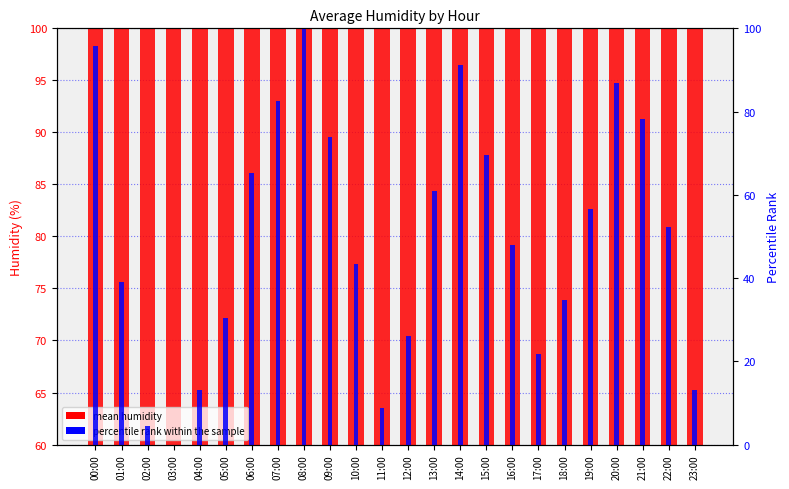

How many bars are there in total?

48